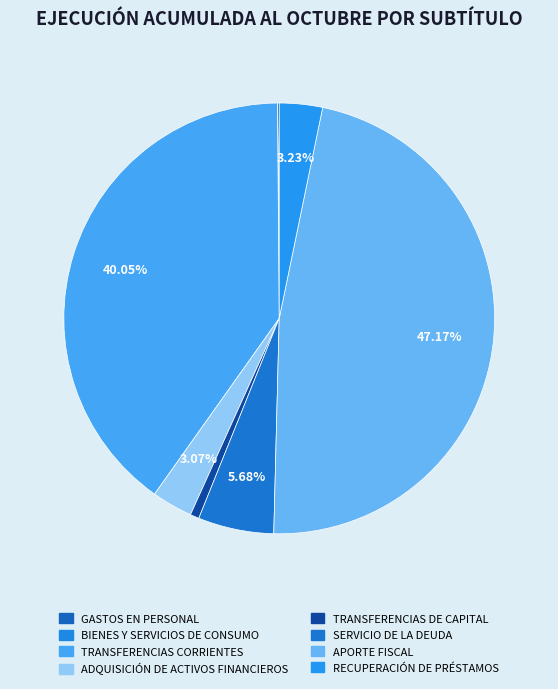

Rank the categories by value from lowest to highest.

BIENES Y SERVICIOS DE CONSUMO, GASTOS EN PERSONAL, TRANSFERENCIAS DE CAPITAL, ADQUISICIÓN DE ACTIVOS FINANCIEROS, RECUPERACIÓN DE PRÉSTAMOS, SERVICIO DE LA DEUDA, TRANSFERENCIAS CORRIENTES, APORTE FISCAL